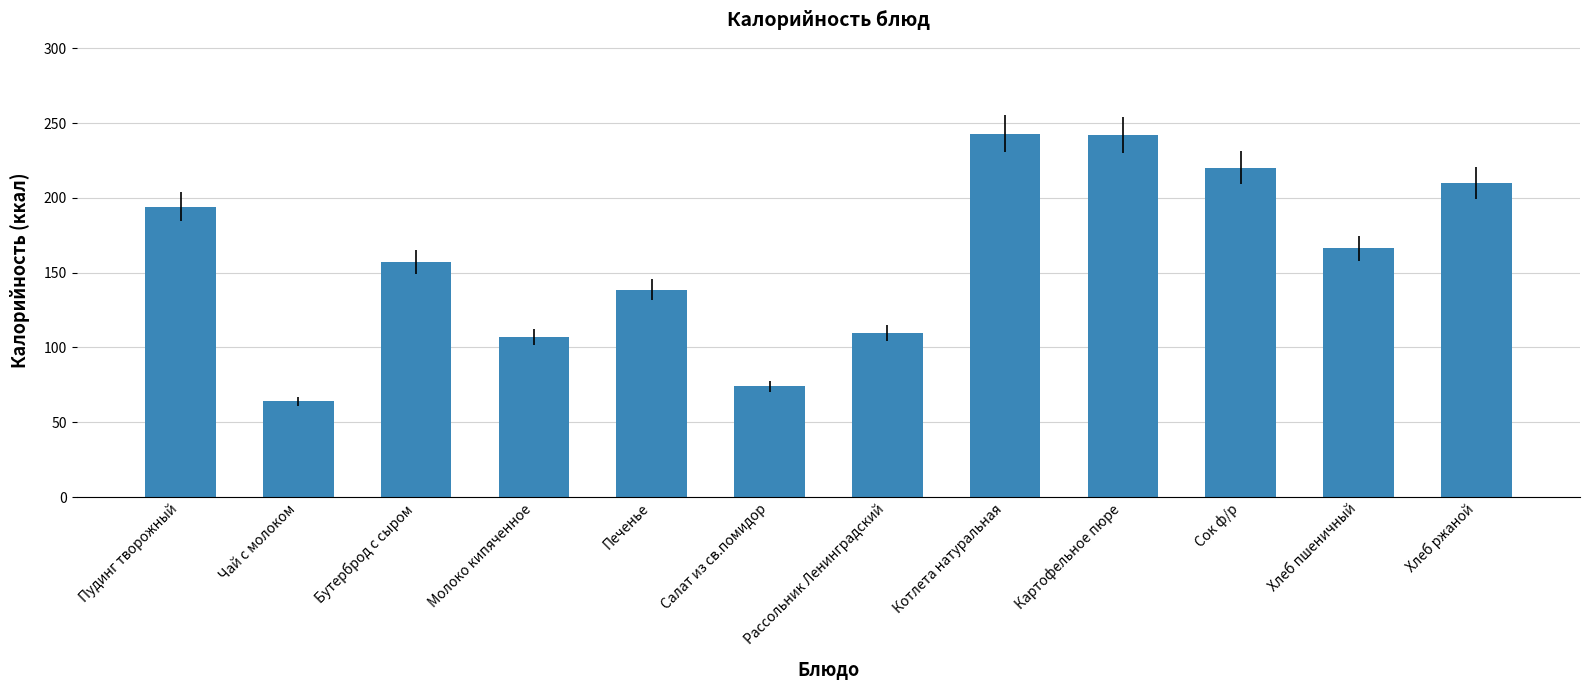

What is the label of the 1st bar from the right?

Хлеб ржаной